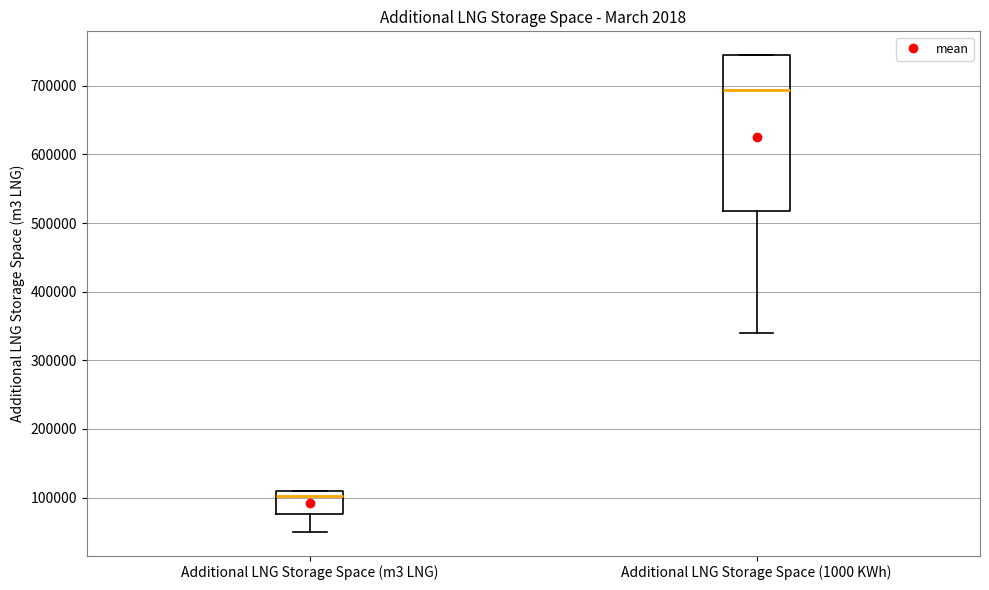

Reading left to right, read every box against the y-axis: the position of its median line, the range the box covers, and the ends of its whiskers. The values are not printed on the chart, so give them approximately, as read against the axis.

Additional LNG Storage Space (m3 LNG): median 100000, box 80000 to 110000, whiskers 50000 to 110000
Additional LNG Storage Space (1000 KWh): median 690000, box 520000 to 740000, whiskers 340000 to 740000